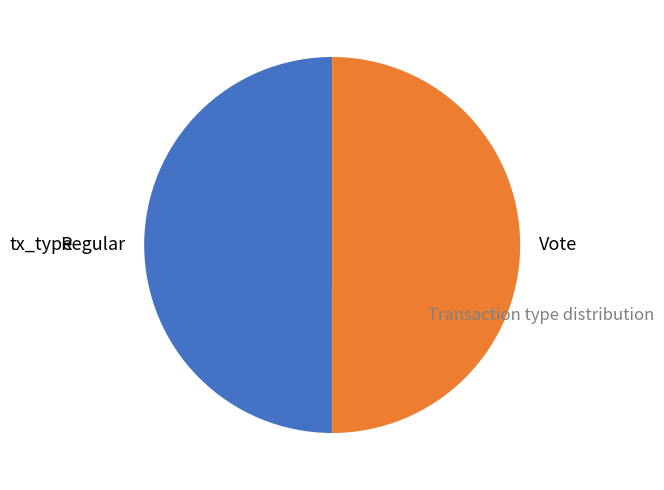

Count the number of slices in the pie.

2